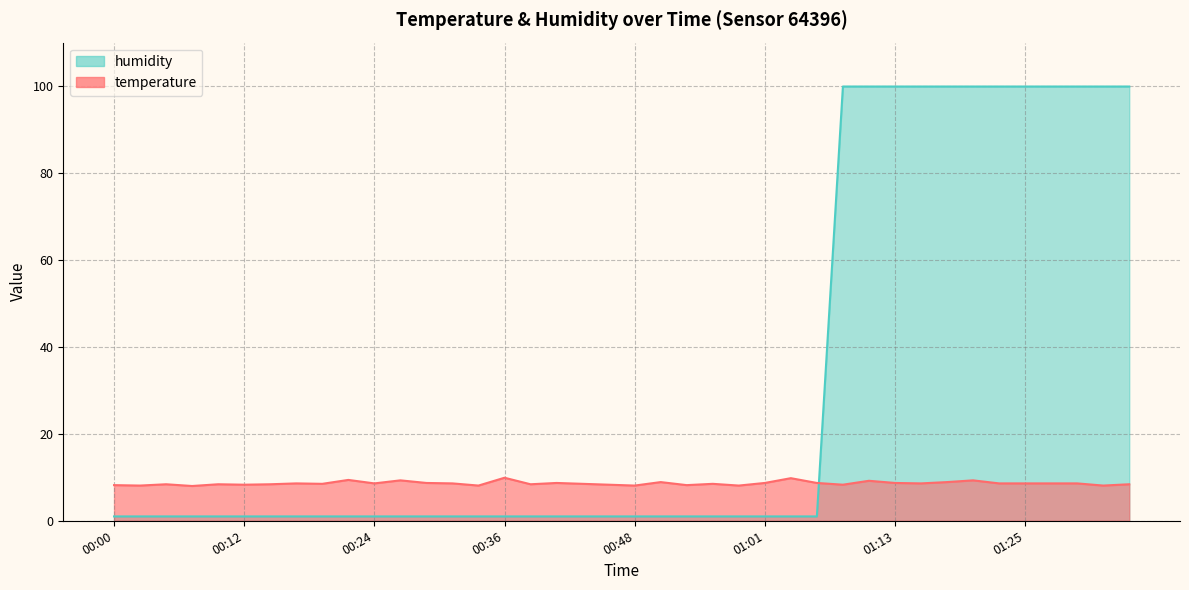

How many lines are shown in the chart?

2